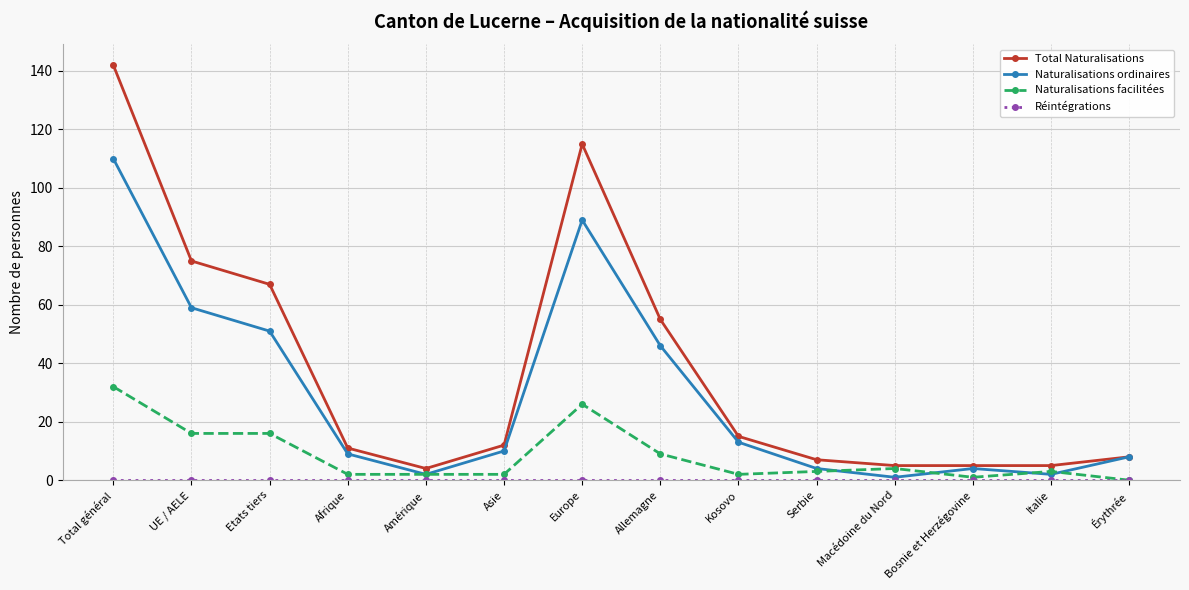

How many lines are shown in the chart?

4